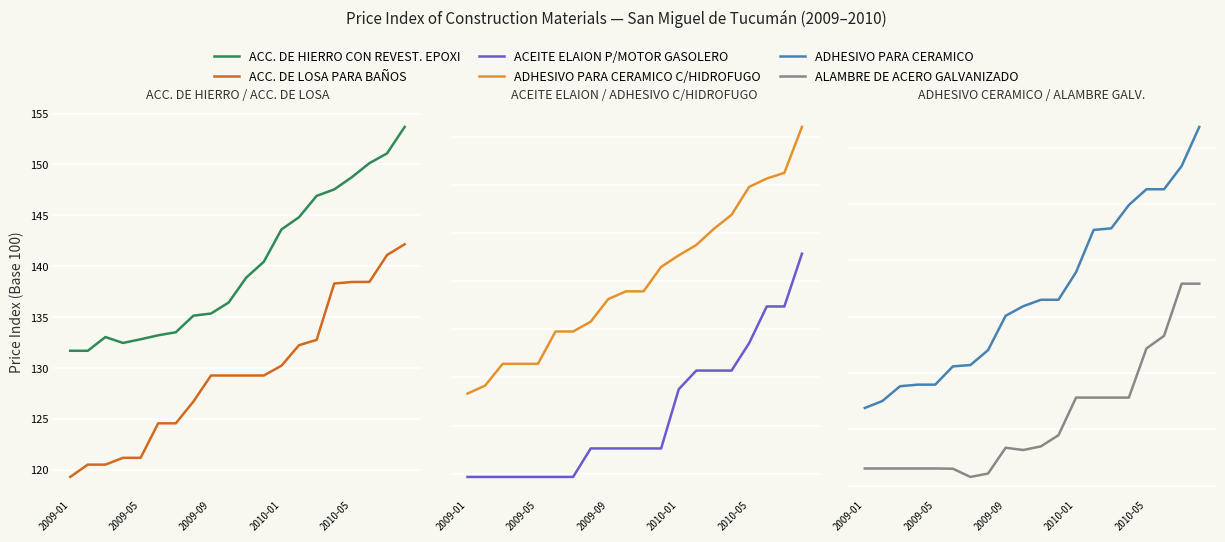

The ACC. DE HIERRO CON REVEST. EPOXI series shows 76.4 at 14. True or false?

False